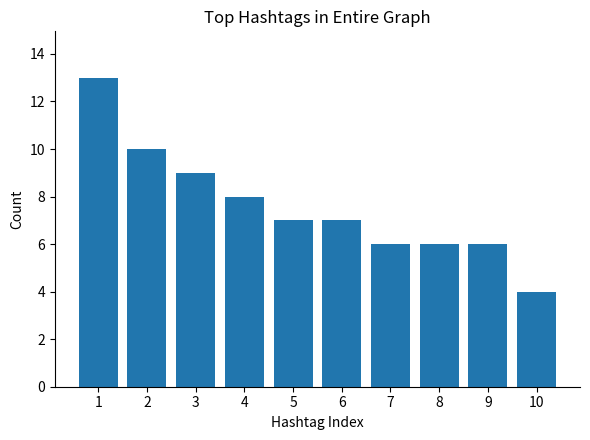

What is the ratio of the value at 3 to the value at 8?

1.5